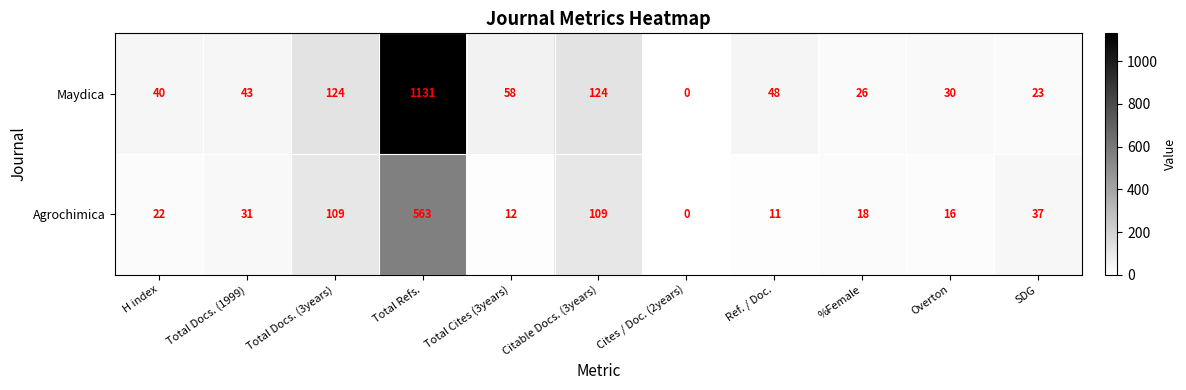

How many series are shown in this chart?

2